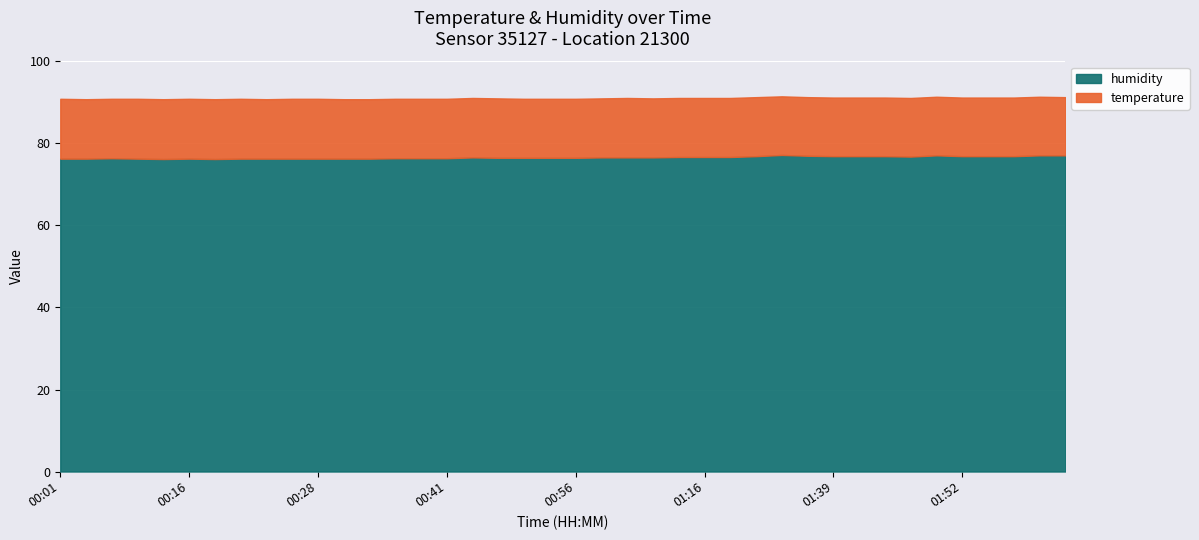

What is the highest value of the temperature series?

14.6